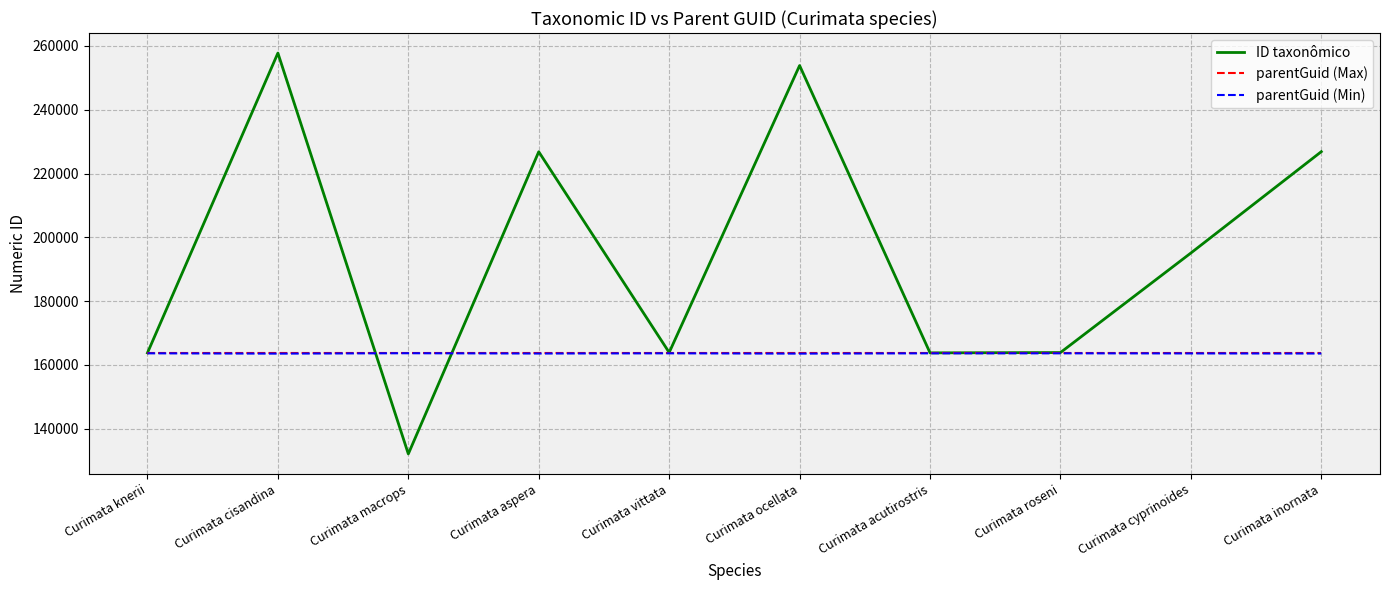

Which series has the largest range (max minus min)?

ID taxonômico